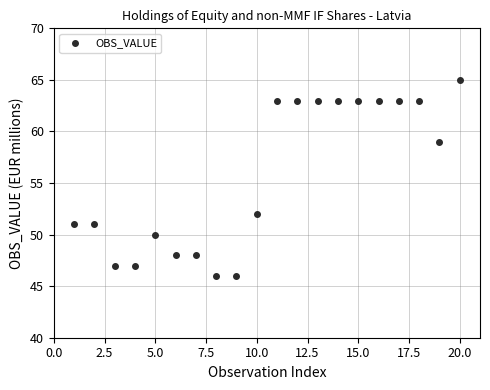

What Y value in the scatter plot is closest to 55?

52